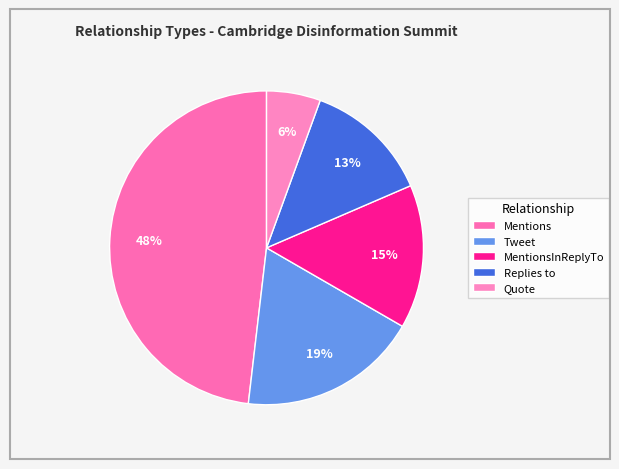

Which slice is the smallest?

Quote